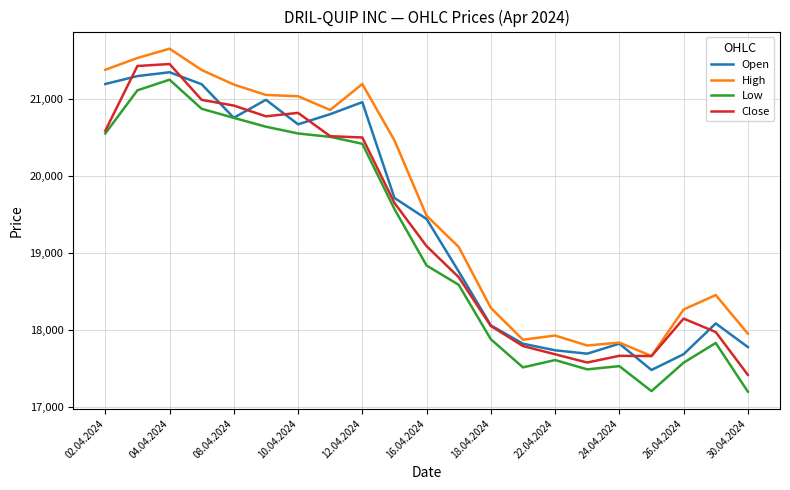

True or false: Low and High intersect in this chart.

False